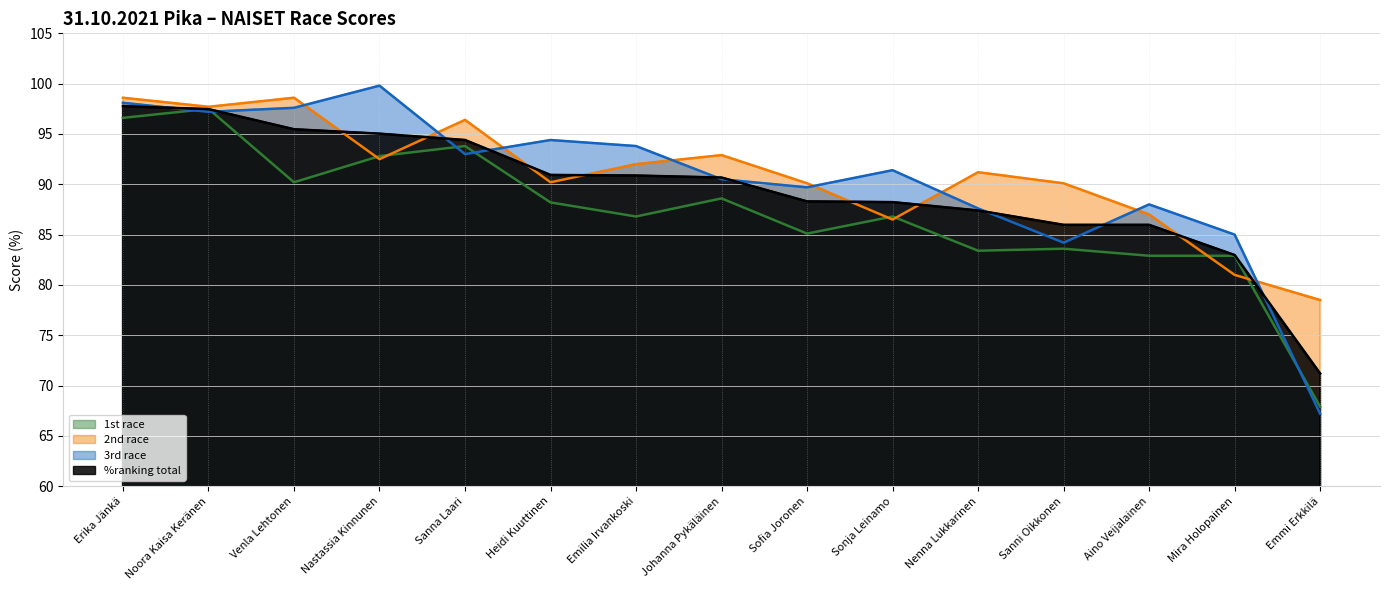

What is the label of the 11th point from the left?

Nenna Lukkarinen